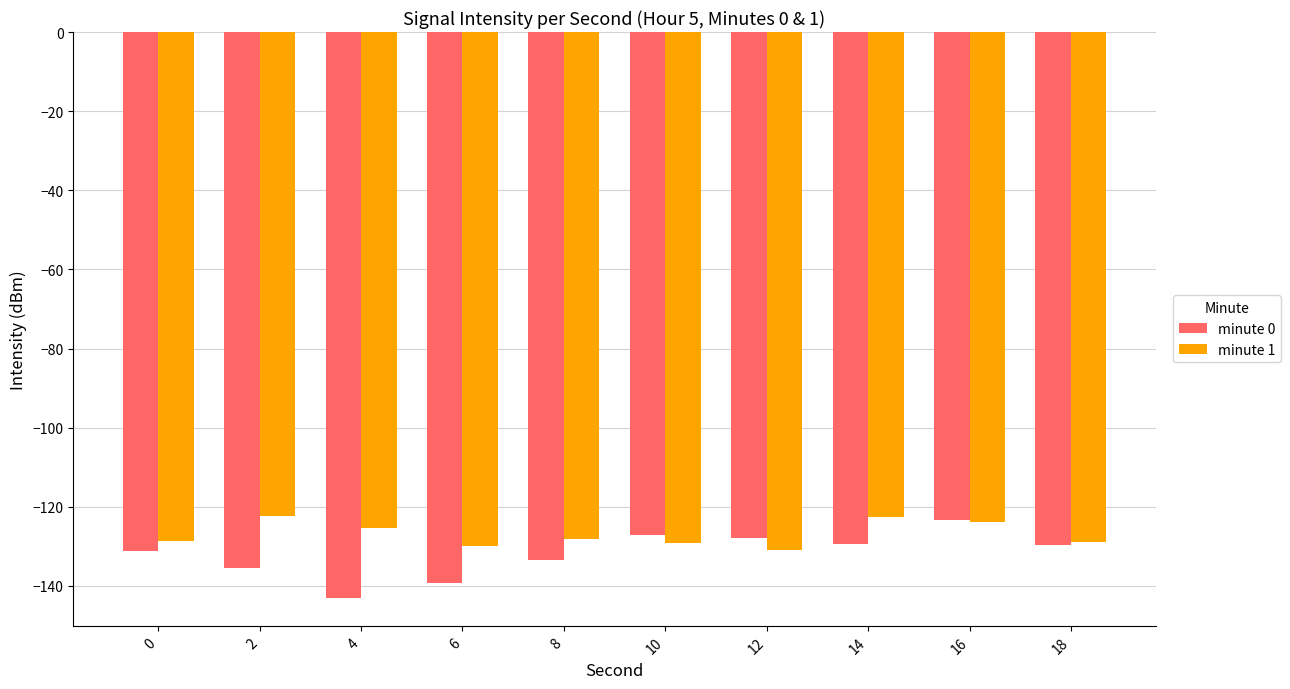

Which series has the largest range (max minus min)?

minute 0